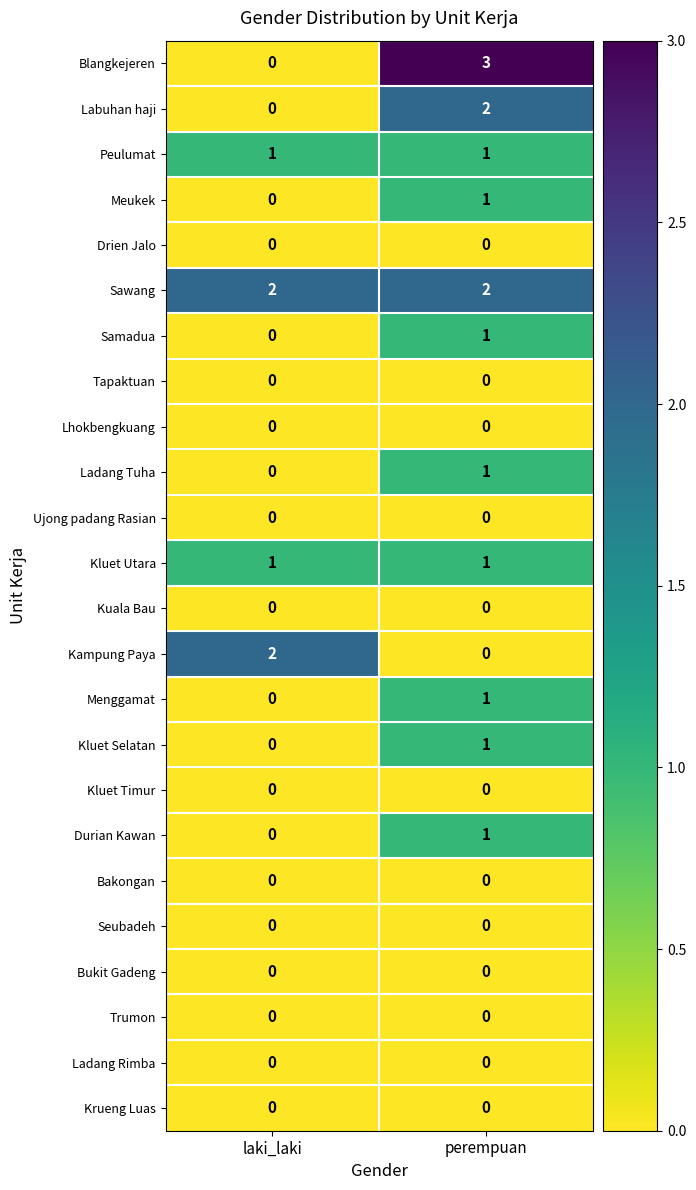

True or false: Meukek has a value of 0 at laki_laki.

True